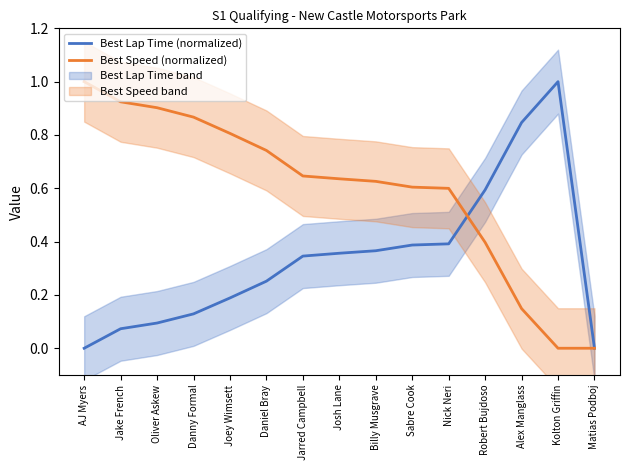

At which label is Best Speed (normalized) closest to 0?

Kolton Griffin